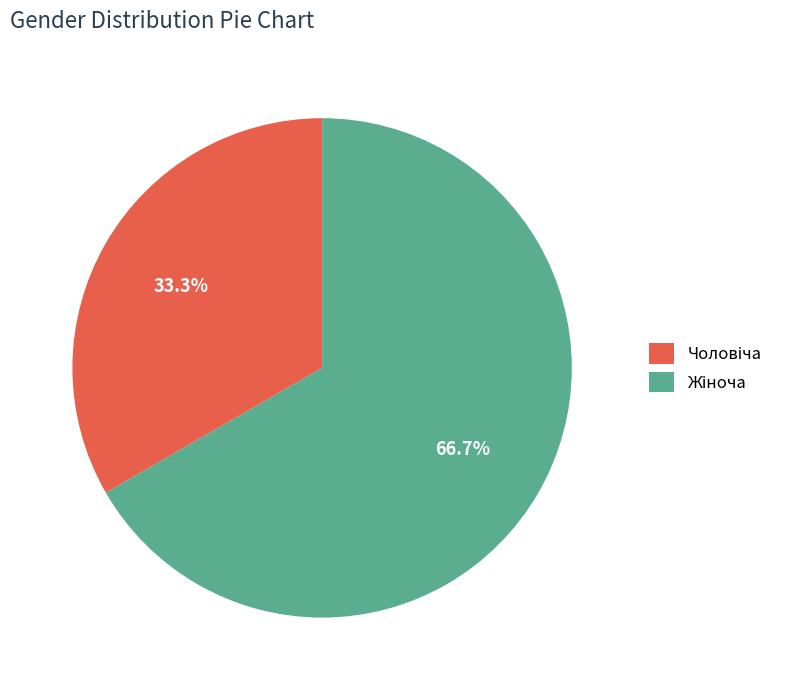

To the nearest percent, what is the average slice percentage?

50%